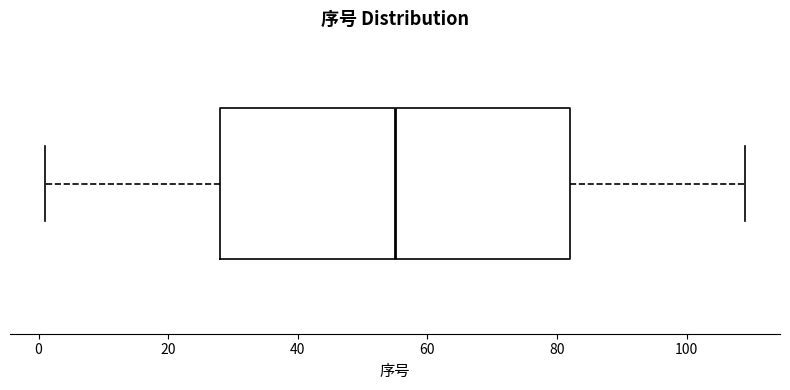

Transcribe this box plot: give where the median line is, the range the box spans, and where the two whiskers end, as read against the x-axis. The values are not printed on the chart, so give them approximately, as read against the axis.

median 56, box 28 to 82, whiskers 2 to 110